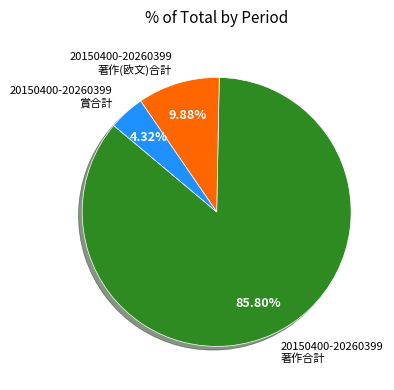

Which category has the biggest portion of the pie?

20150400-20260399 著作合計